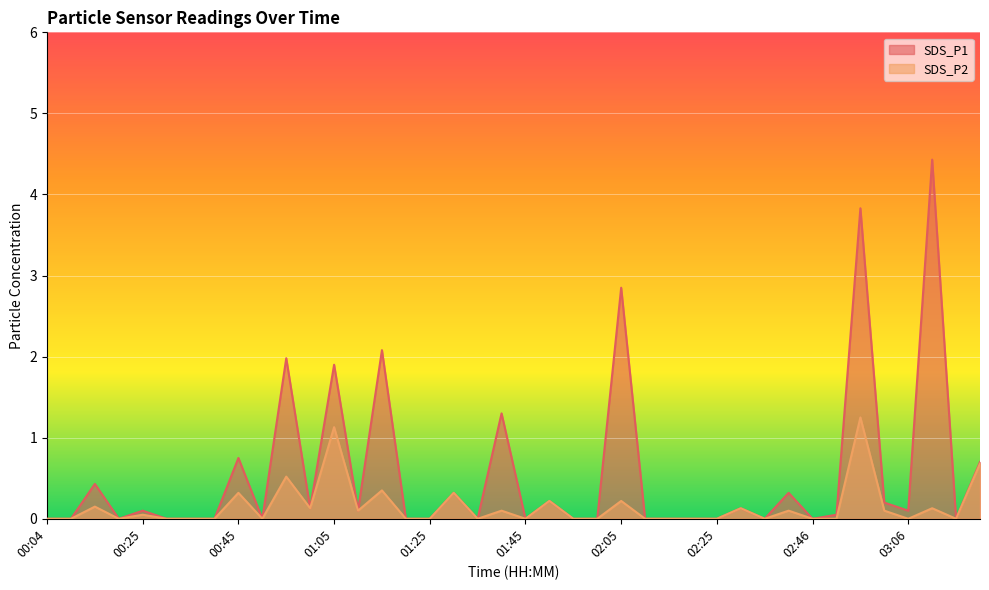

True or false: SDS_P2 has a value of 1.1 at 03:21.

False